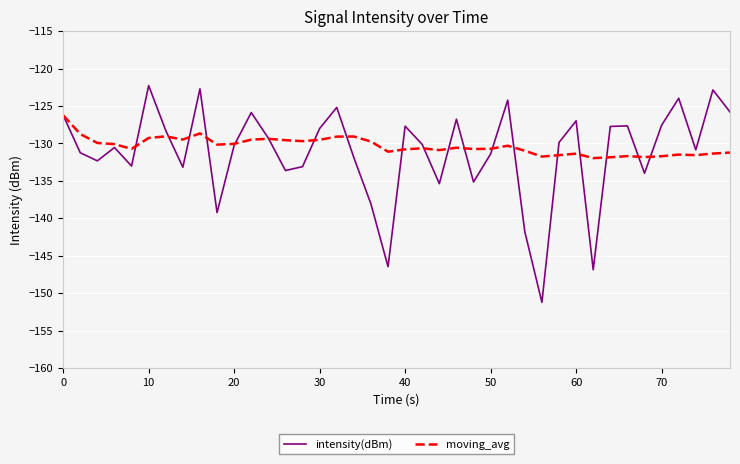

What is the maximum value shown in the chart?

-122.3